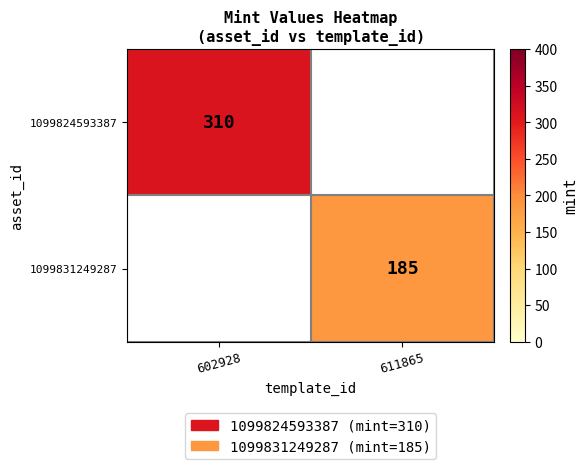

Is it true that 1099831249287 equals 279.5 at 611865?

False